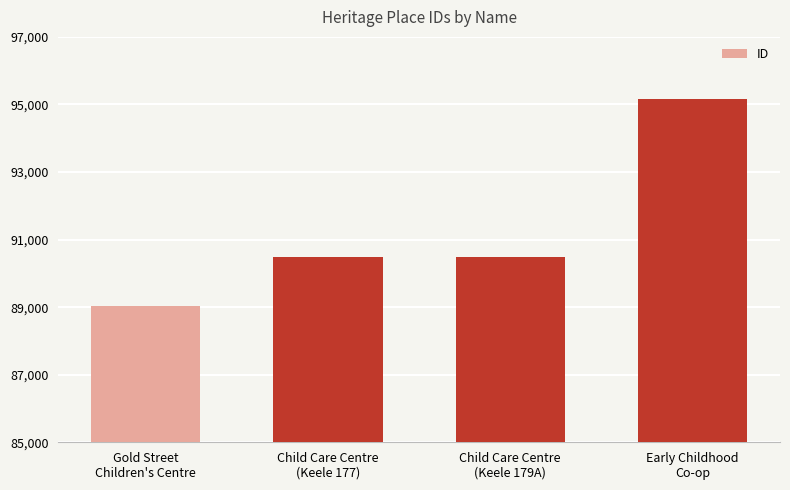

What is the difference between the maximum and second lowest values?

4667